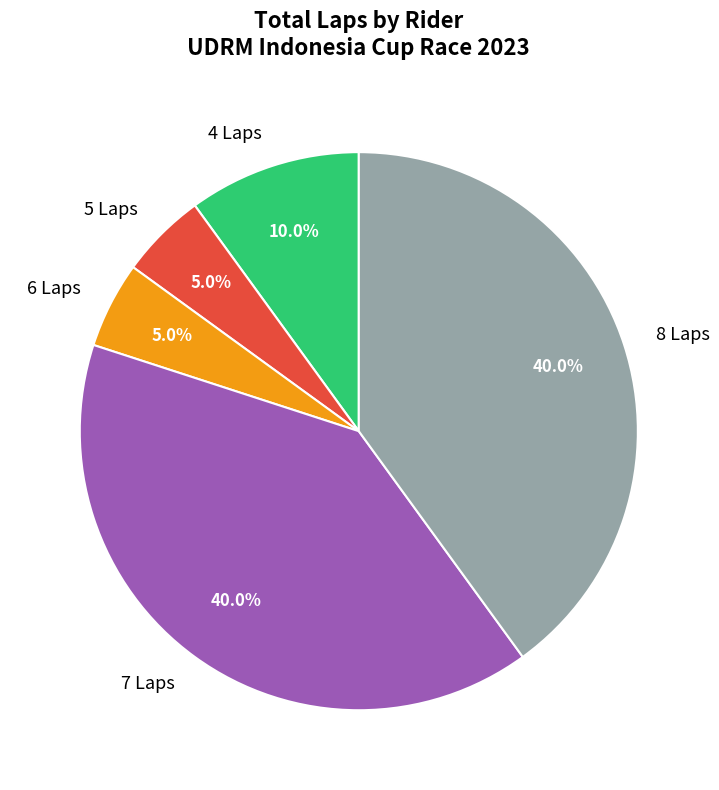

Combined, what portion of the pie is 7 Laps and 5 Laps?

45.0%